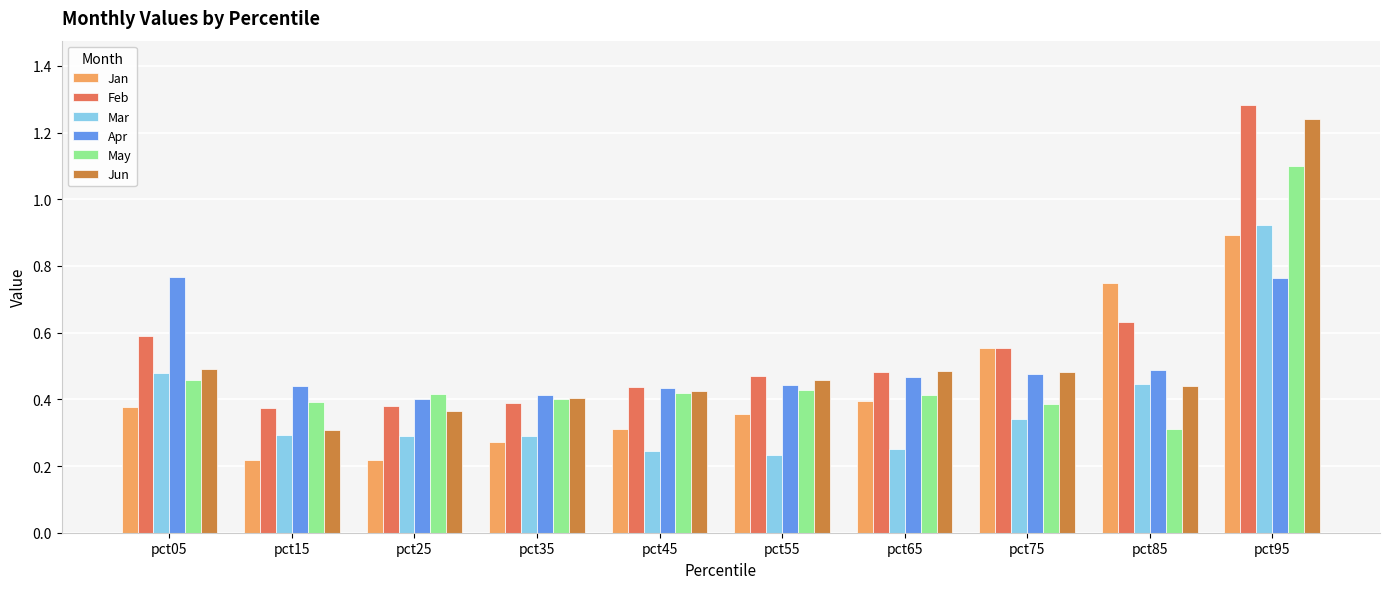

Between pct75 and pct95, which series saw the biggest shift?

Jun